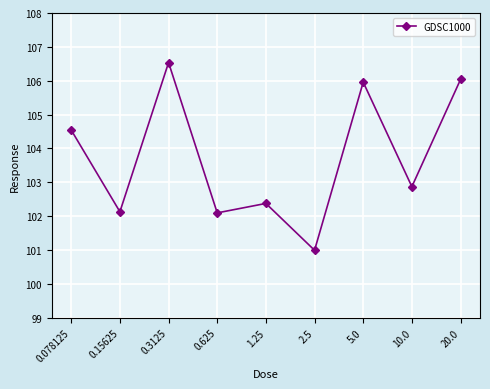

What is the sum of all values?

933.5